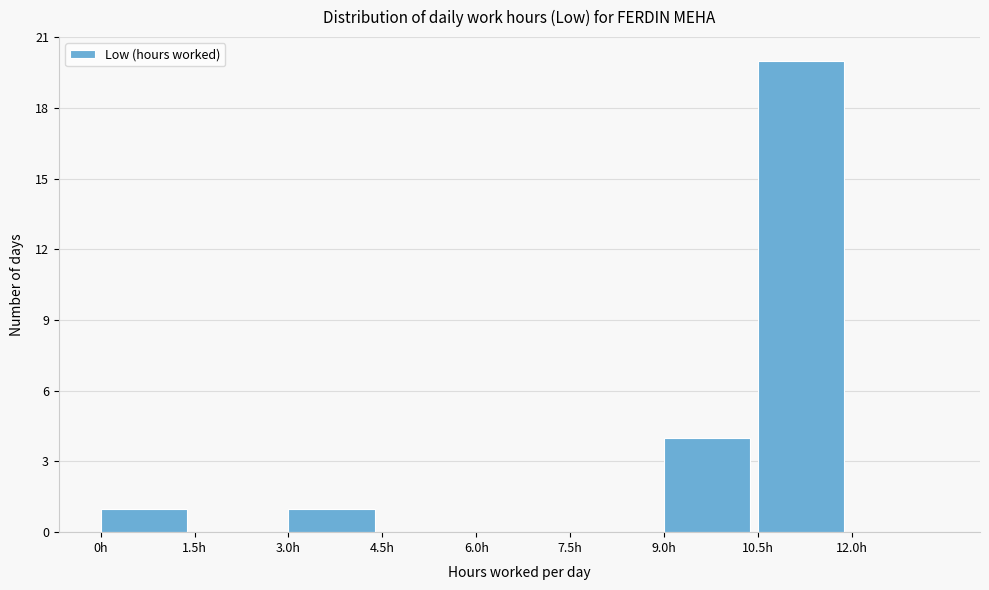

Reading left to right, transcribe this chart: for each bar, give the range it covers on the x-axis and its height. Neither the bar edges nor the heights are printed on the chart, so give them approximately, as read against the axes.

0.0 to 1.5: 1
1.5 to 3.0: 0
3.0 to 4.5: 1
4.5 to 6.0: 0
6.0 to 7.5: 0
7.5 to 9.0: 0
9.0 to 10.5: 4
10.5 to 12.0: 20
12.0 to 13.5: 0